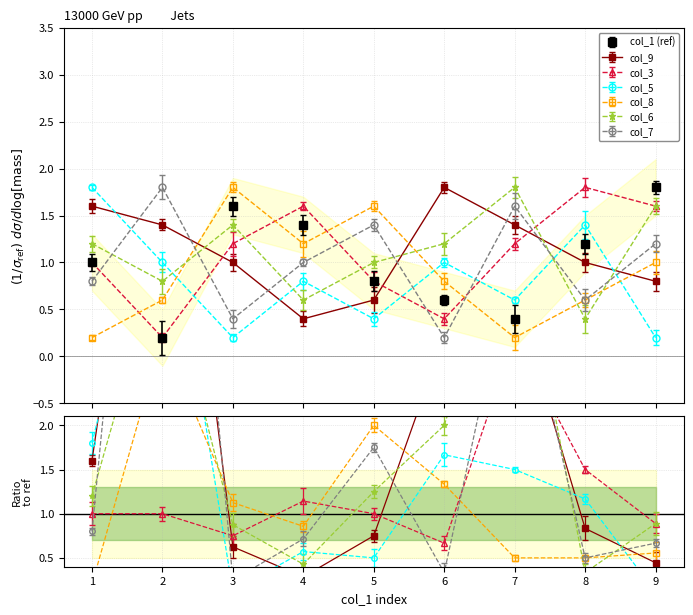

True or false: col_7 and col_6 cross at least once.

True